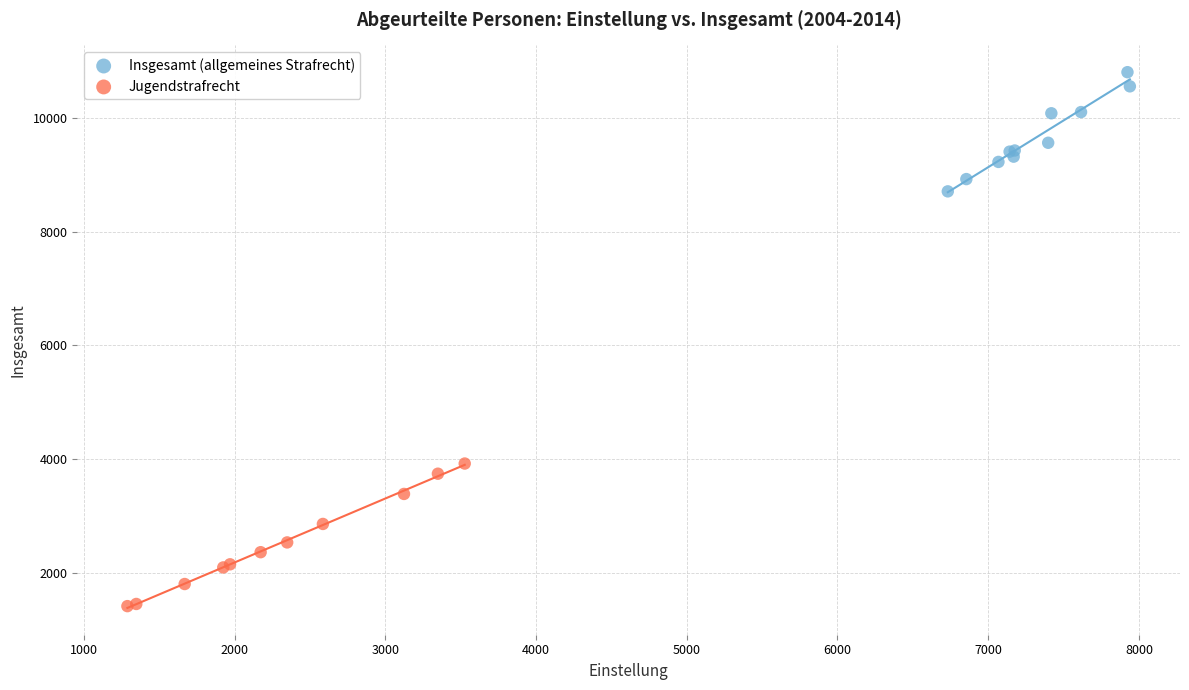

Which series reaches the minimum Y coordinate?

Jugendstrafrecht